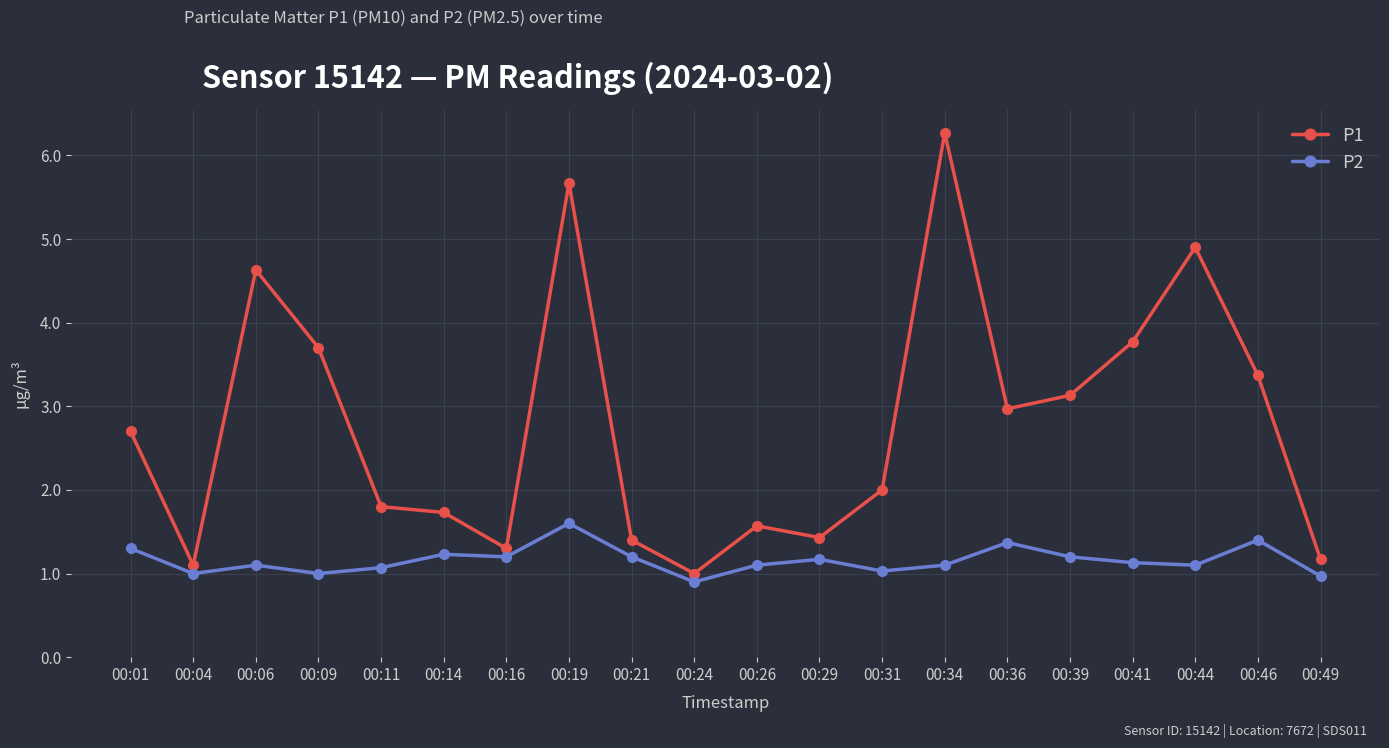

Which series has the largest total across all categories?

P1